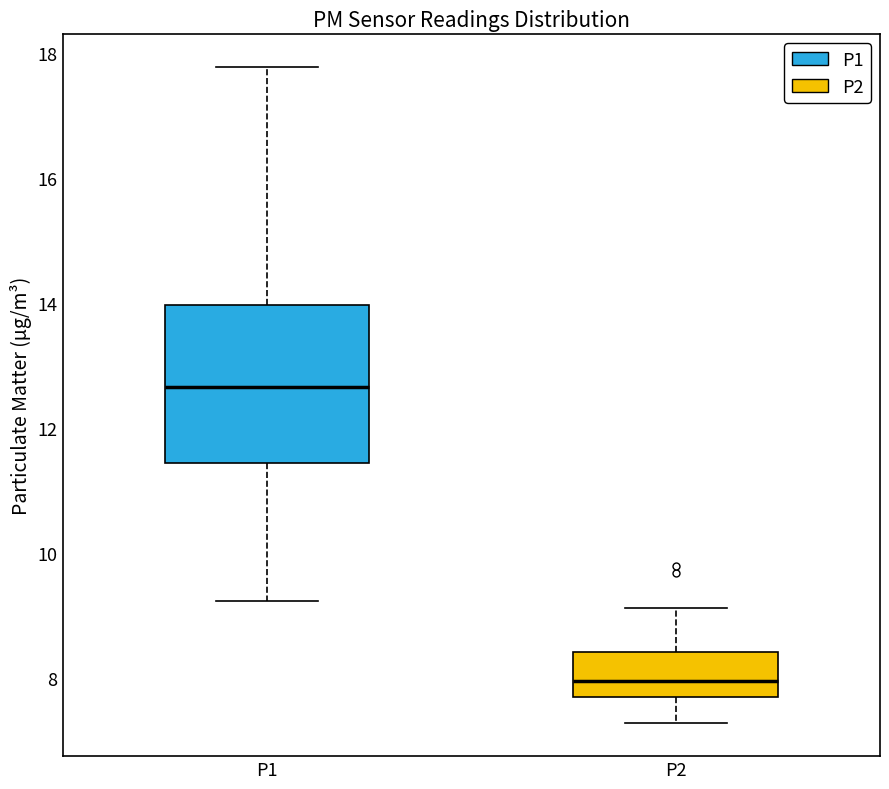

Reading left to right, read every box against the y-axis: the position of its median line, the range the box covers, and the ends of its whiskers. The values are not printed on the chart, so give them approximately, as read against the axis.

P1: median 12.6, box 11.4 to 14.0, whiskers 9.2 to 17.8
P2: median 8.0, box 7.6 to 8.4, whiskers 7.2 to 9.2